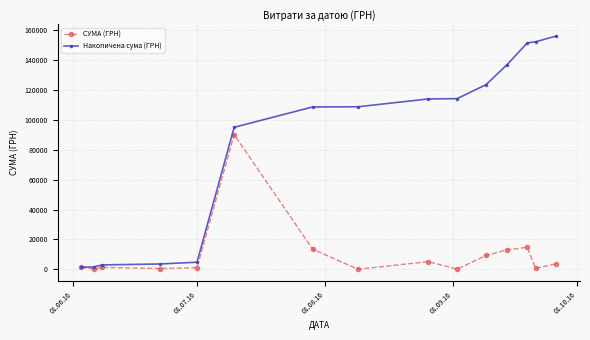

At how many categories does at least one series exceed 126698?

4